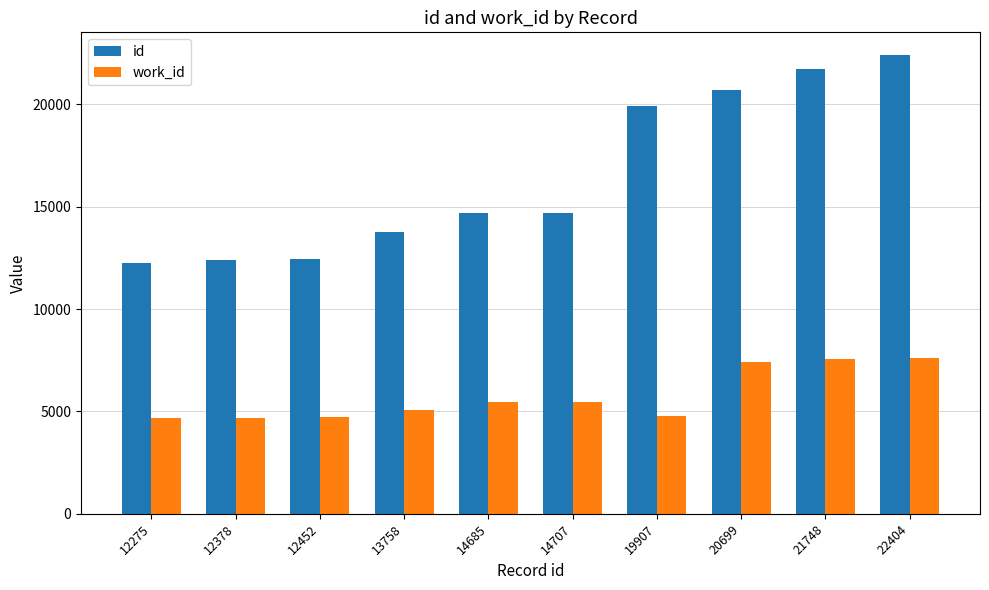

Which series changed the most between 14685 and 19907?

id